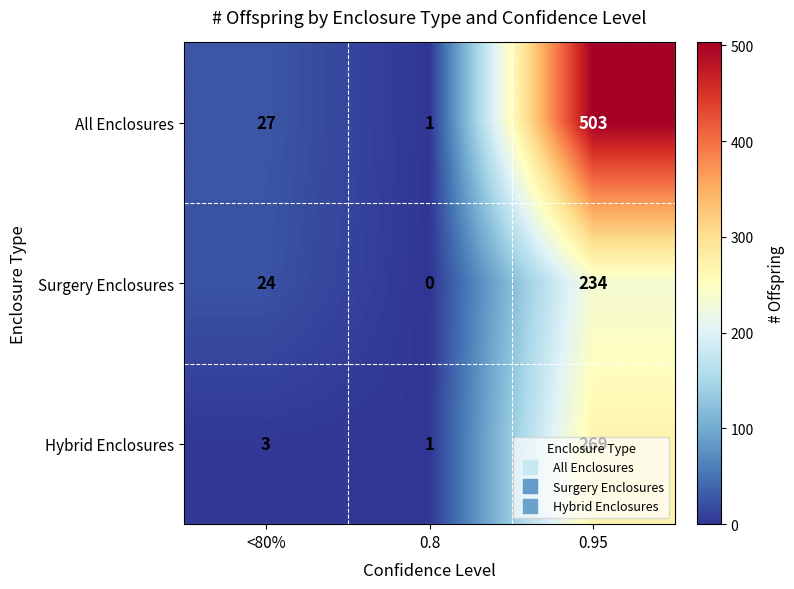

What is the approximate value of All Enclosures at <80%?

27